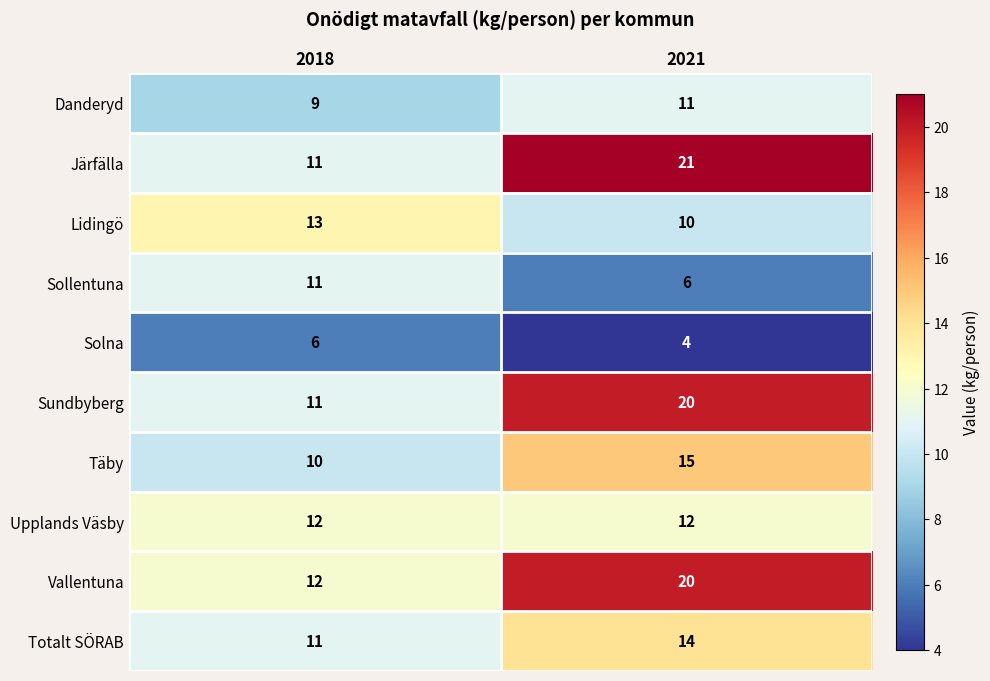

What is the sum of all Järfälla values?

32